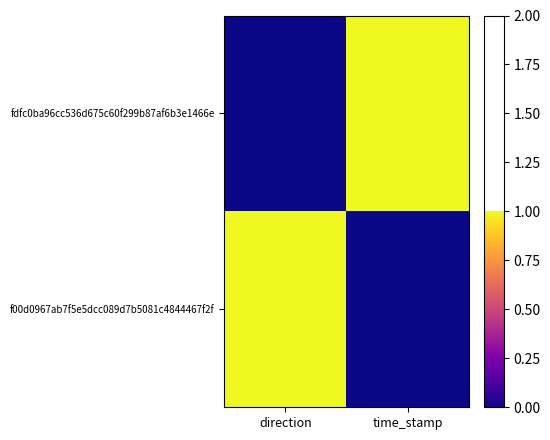

Between direction and time_stamp, which is larger?

time_stamp